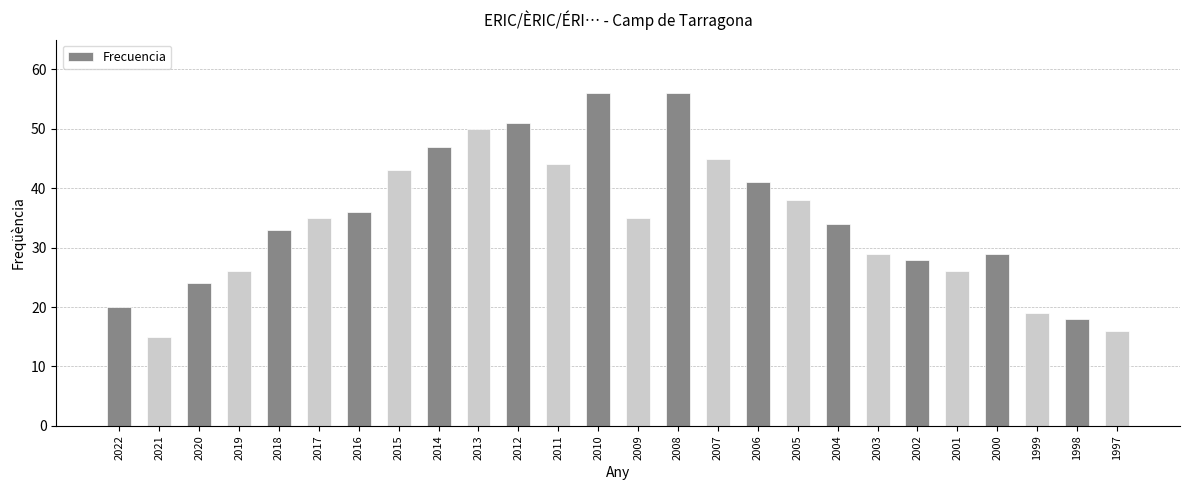

What is the change in value from 2016 to 2002?

-8